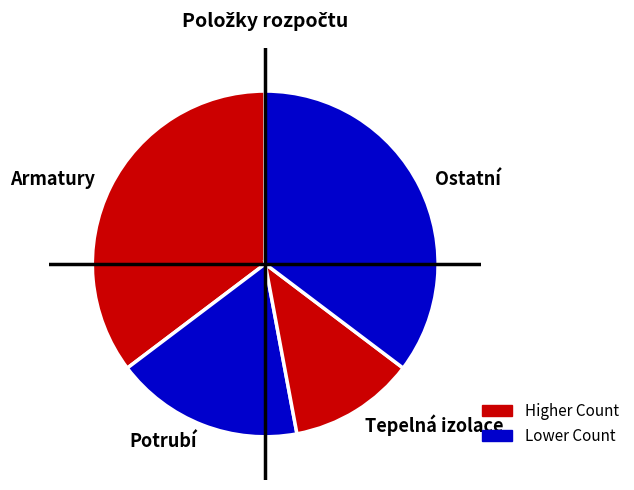

What is the ratio of the value at Potrubí to the value at Tepelná izolace?

1.5